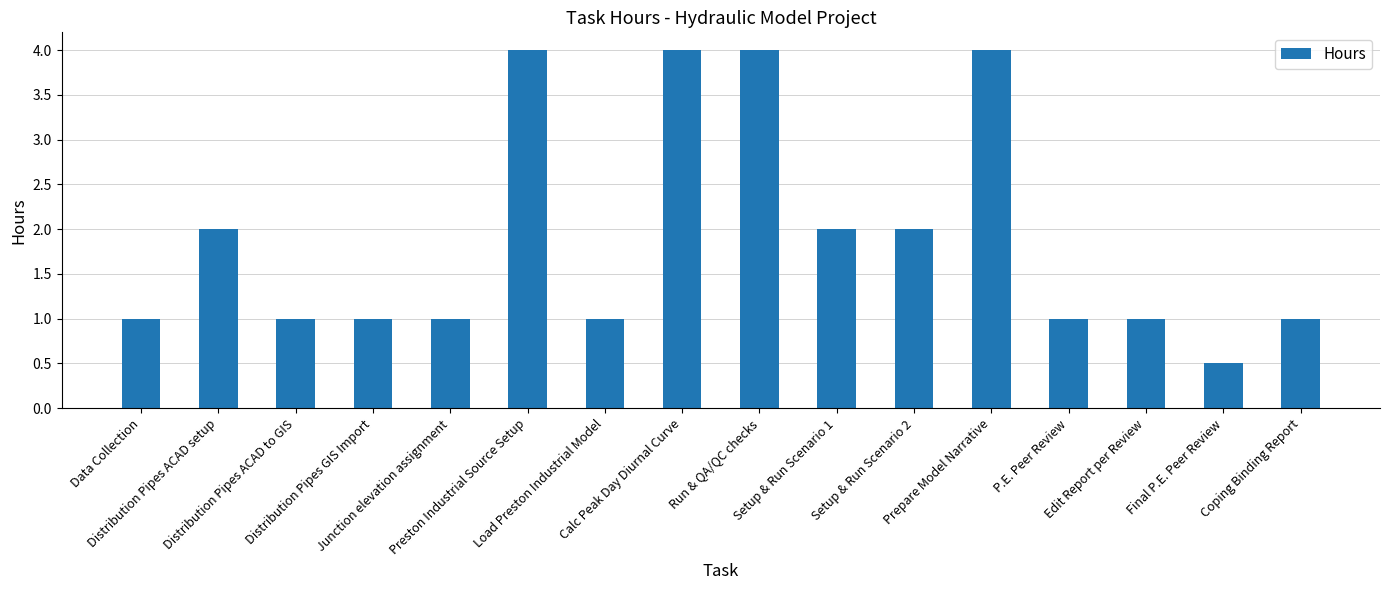

What is the label of the 10th bar from the right?

Load Preston Industrial Model